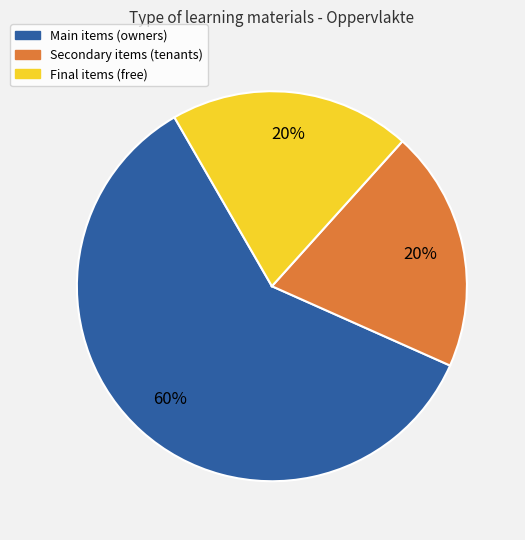

Is there a majority slice in this chart?

Yes